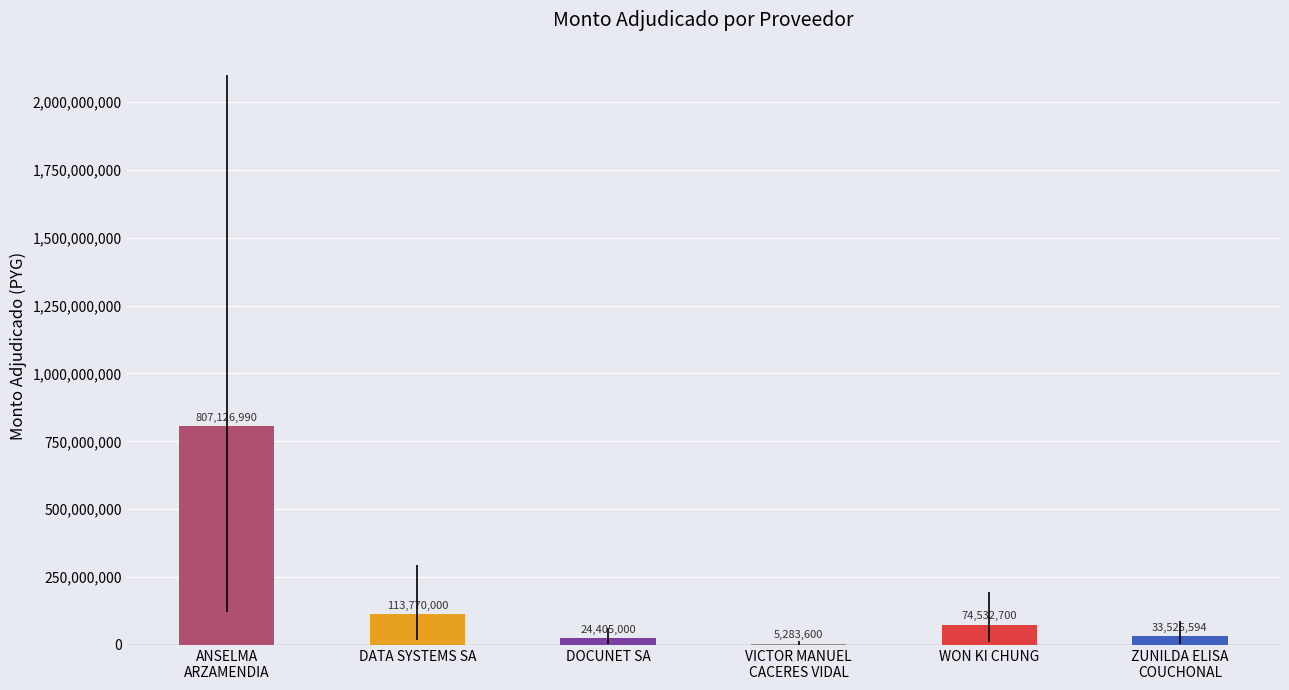

How many values are below 74532700?

3